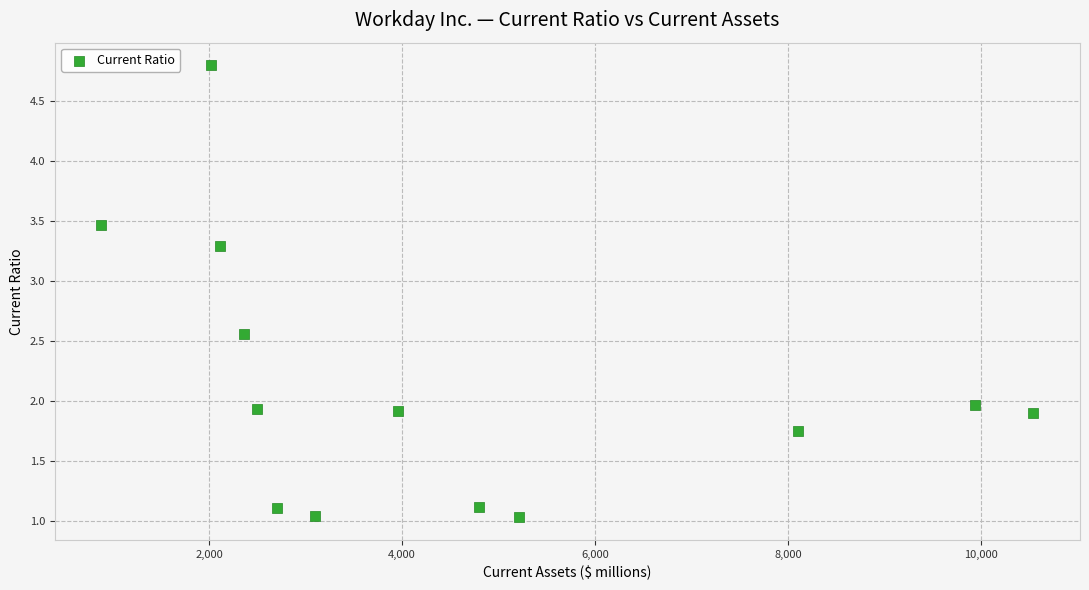

What is the range of Y values (max minus min)?

3.8